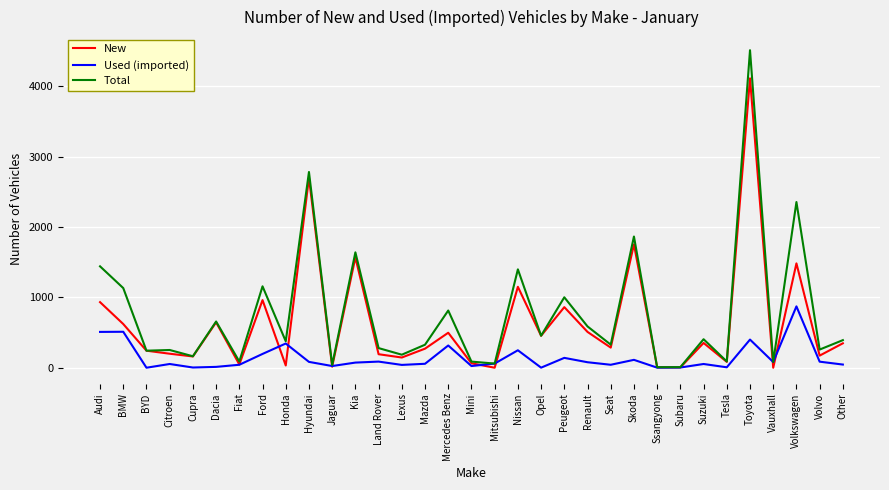

Does the chart have visible grid lines?

Yes